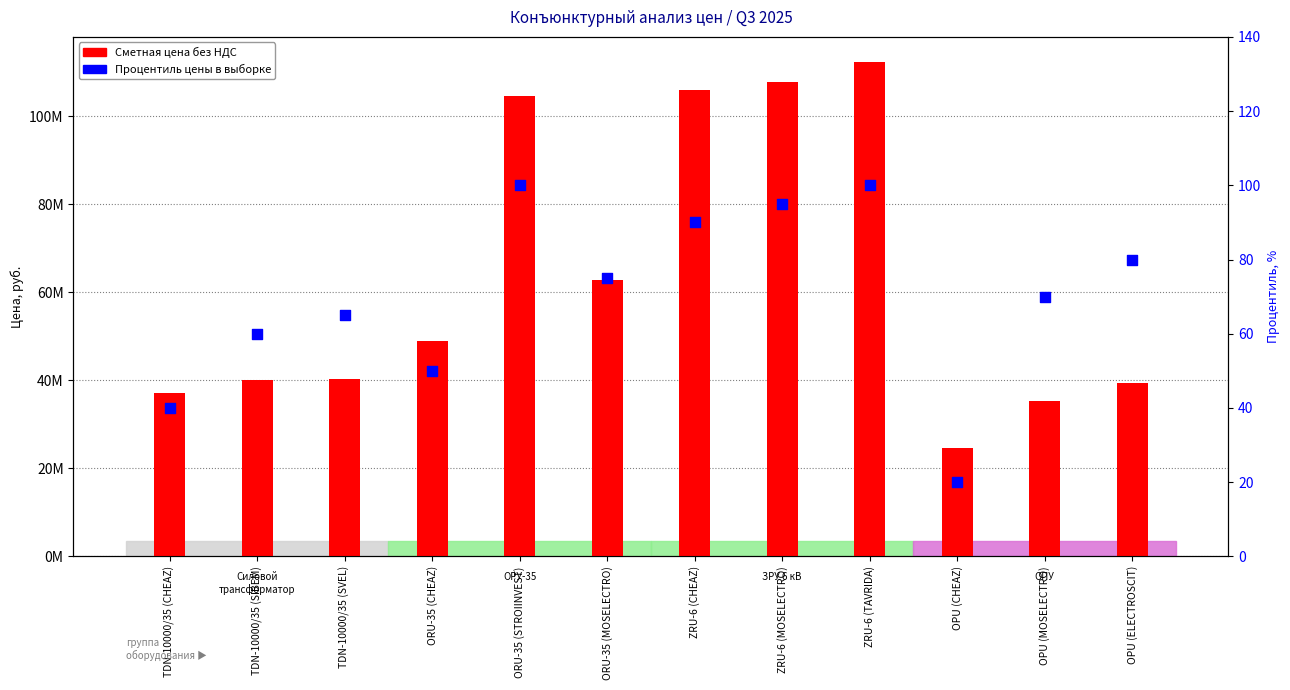

What are all the series names shown in the legend?

Сметная цена без НДС, Процентиль цены